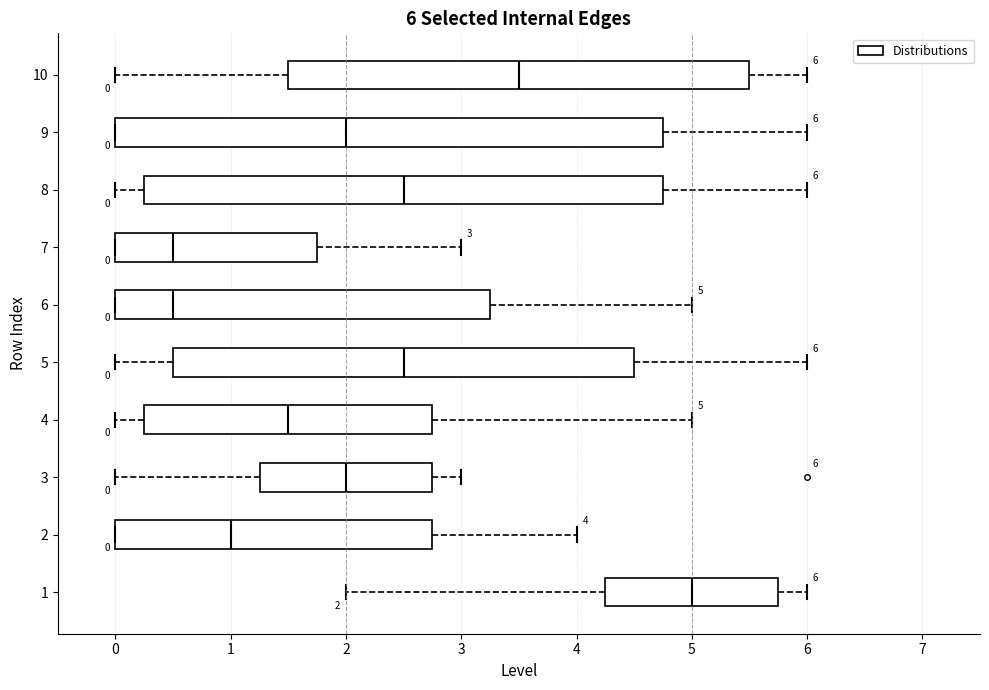

Comparing the boxes themselves (not the whiskers), which one is the widest?

9